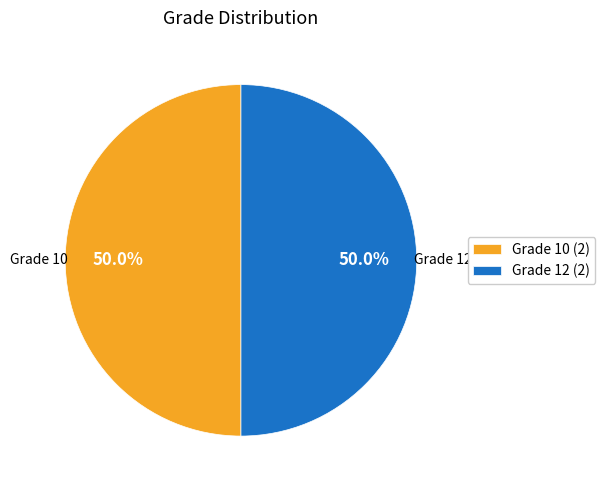

Approximately how many times larger is the value at Grade 12 (2) compared to Grade 10 (2)?

1.0